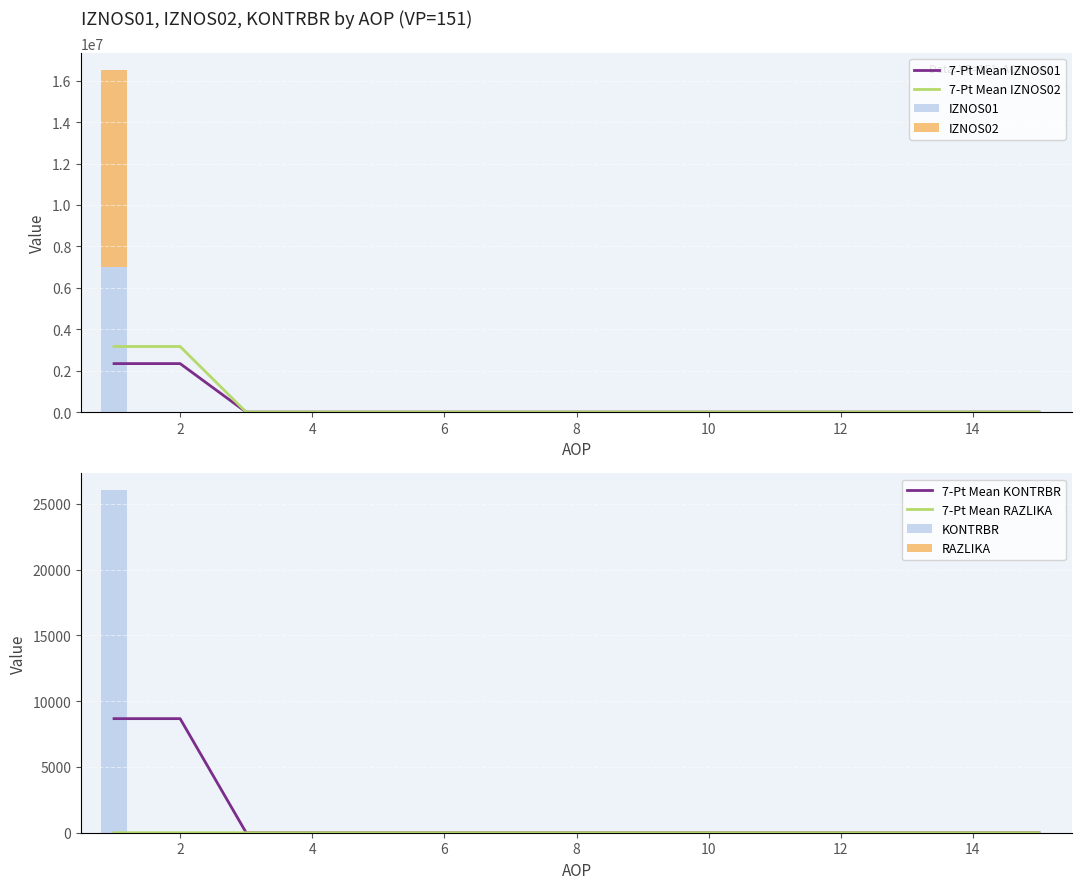

What is the highest value of the IZNOS01 series?

7023558.0